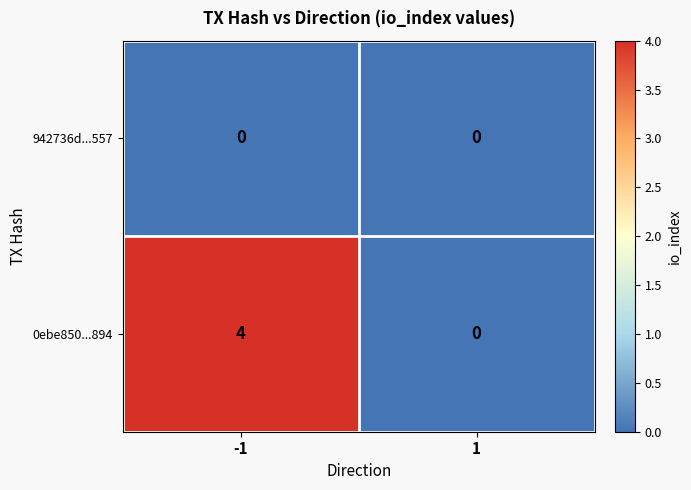

Which series has the largest range (max minus min)?

0ebe850...894